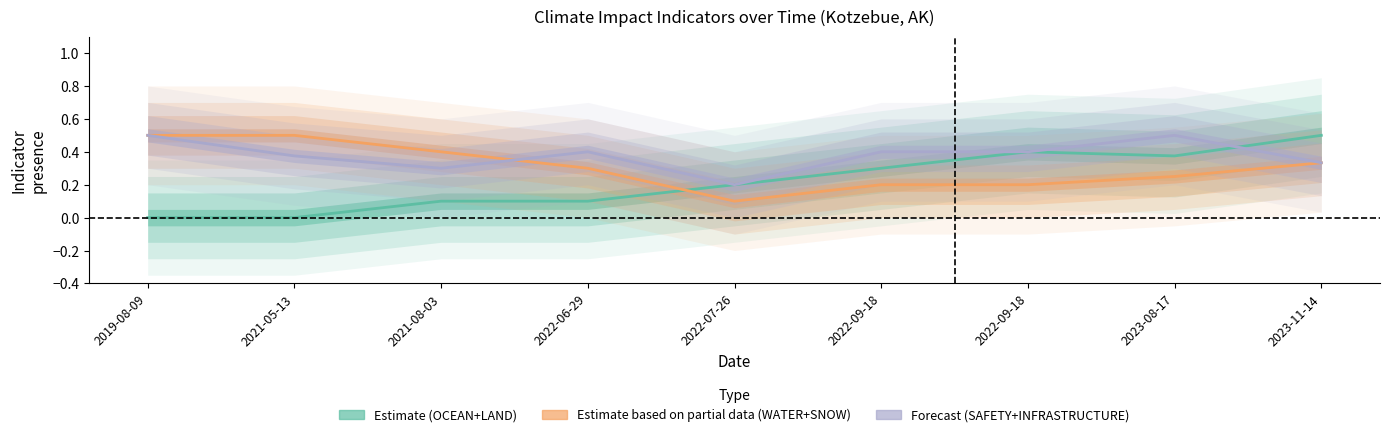

What is the average value of the Estimate based on partial data series?

0.3